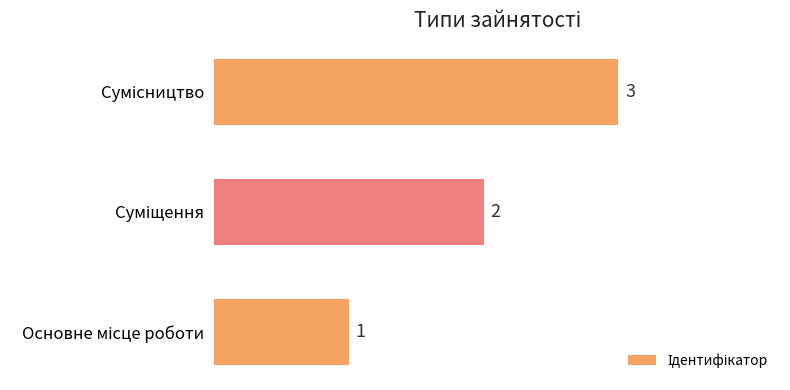

Count the number of categories in the chart.

3